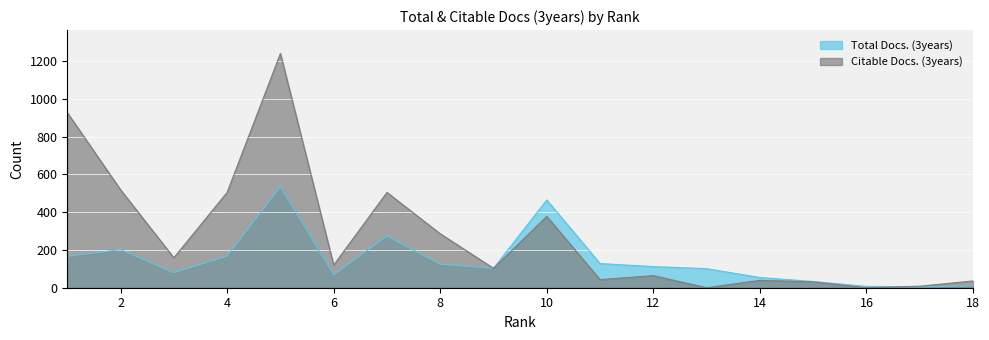

Which series has the largest total across all categories?

Citable Docs. (3years)